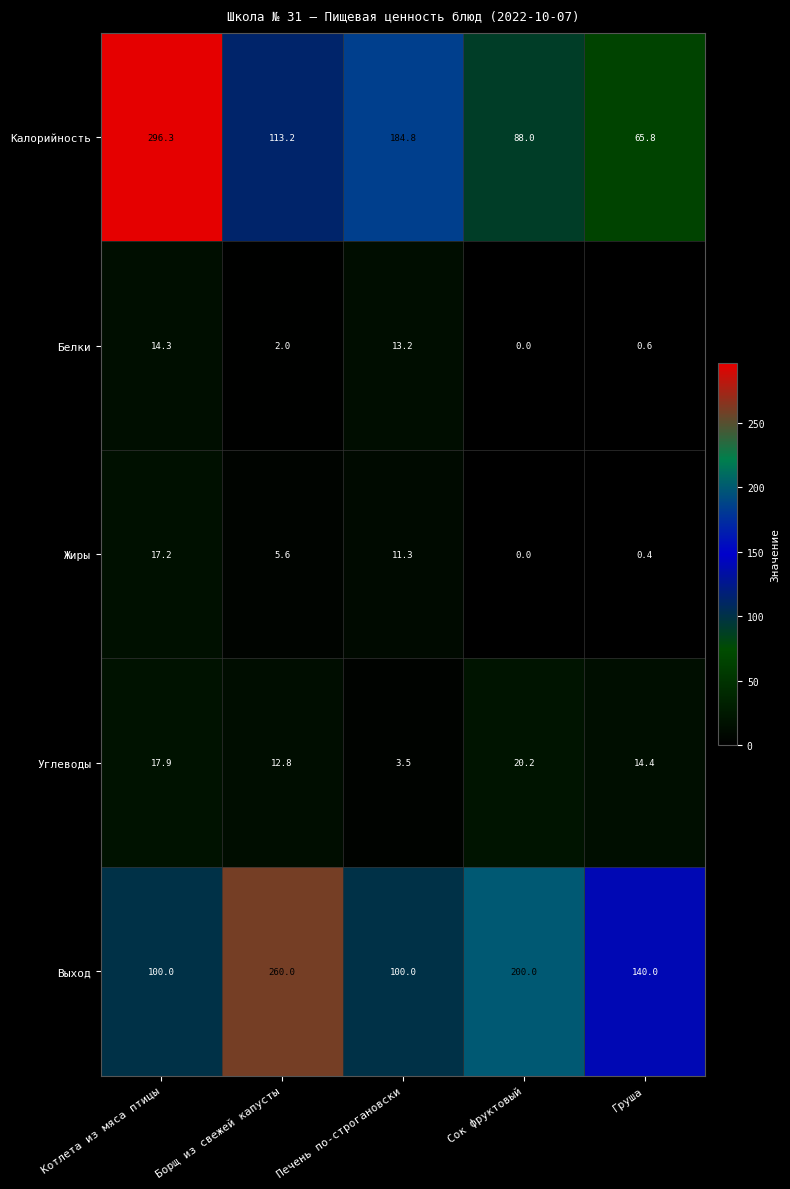

How many distinct data groups are displayed?

5